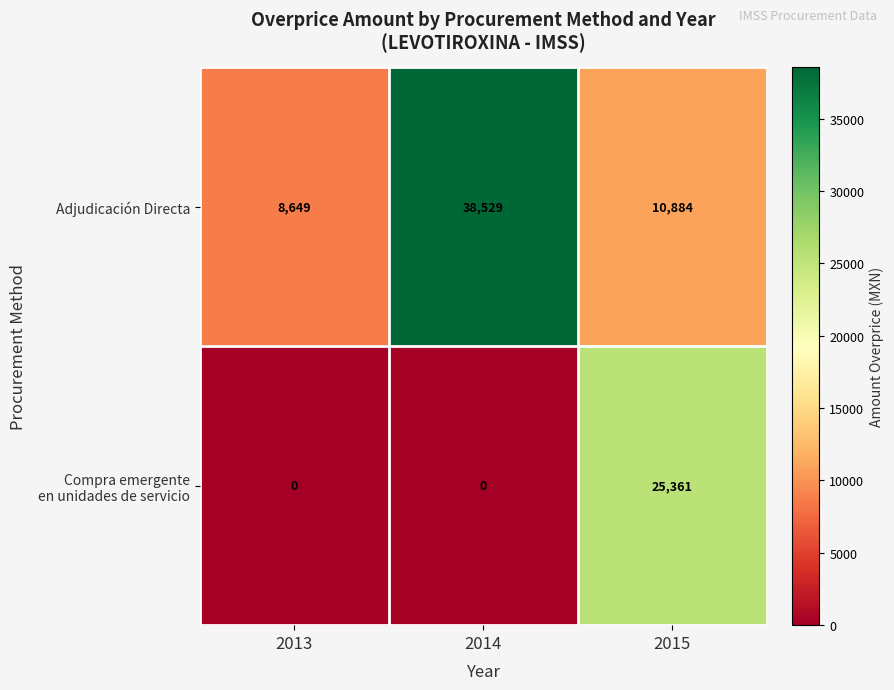

Is it true that Adjudicación Directa equals 17131 at 2015?

False